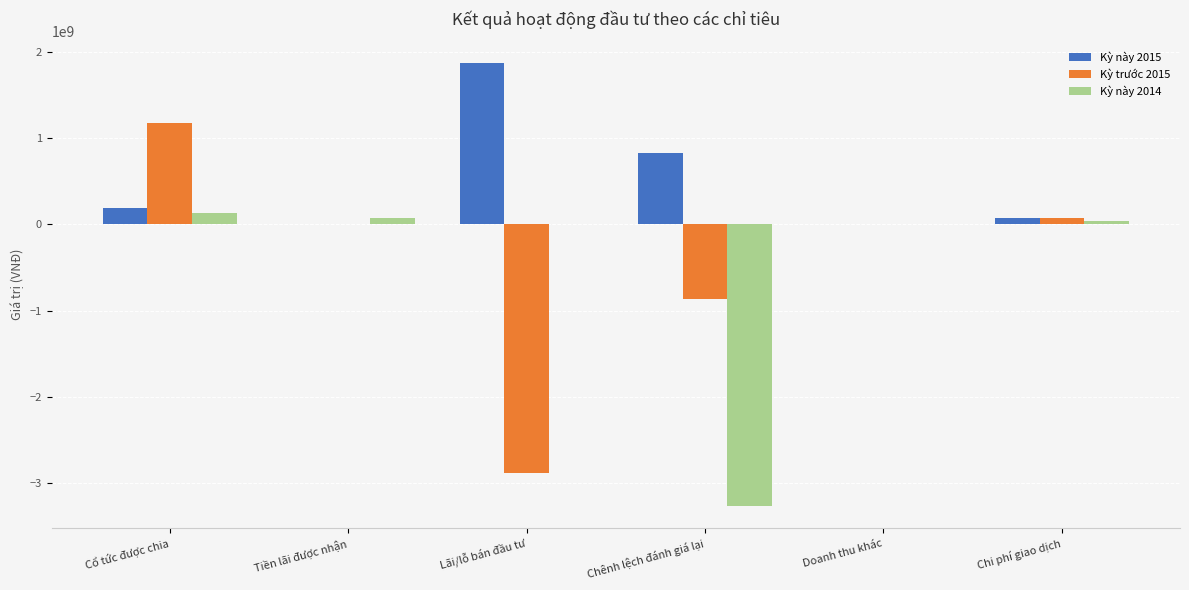

Is the value of Kỳ này 2014 at Chi phí giao dịch greater than the value of Kỳ này 2015 at Lãi/lỗ bán đầu tư?

No